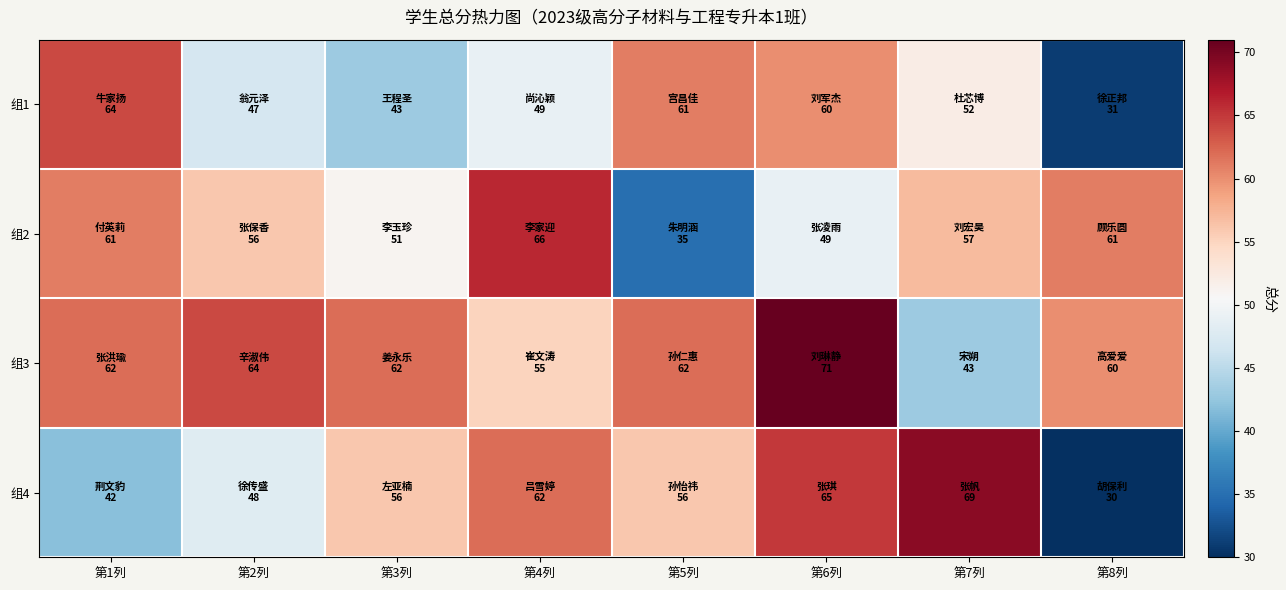

Which series has the largest total across all categories?

组3